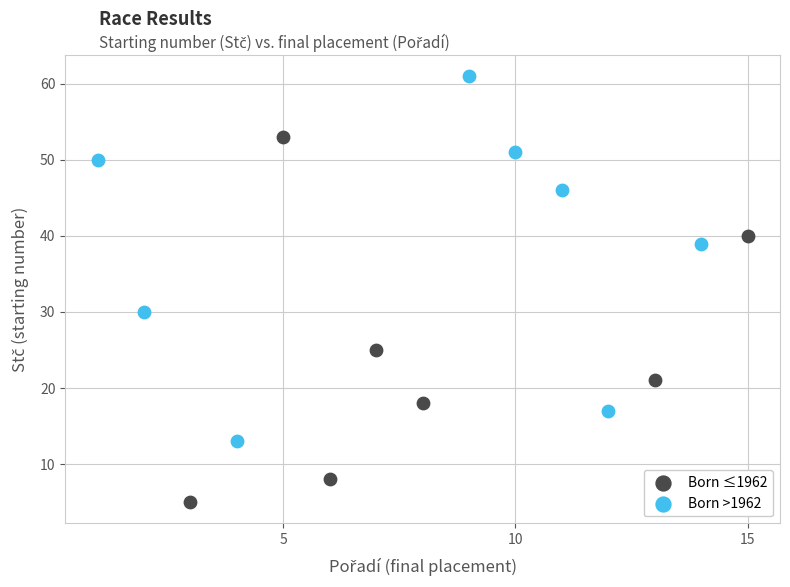

Which series contains the highest Y value?

Born >1962